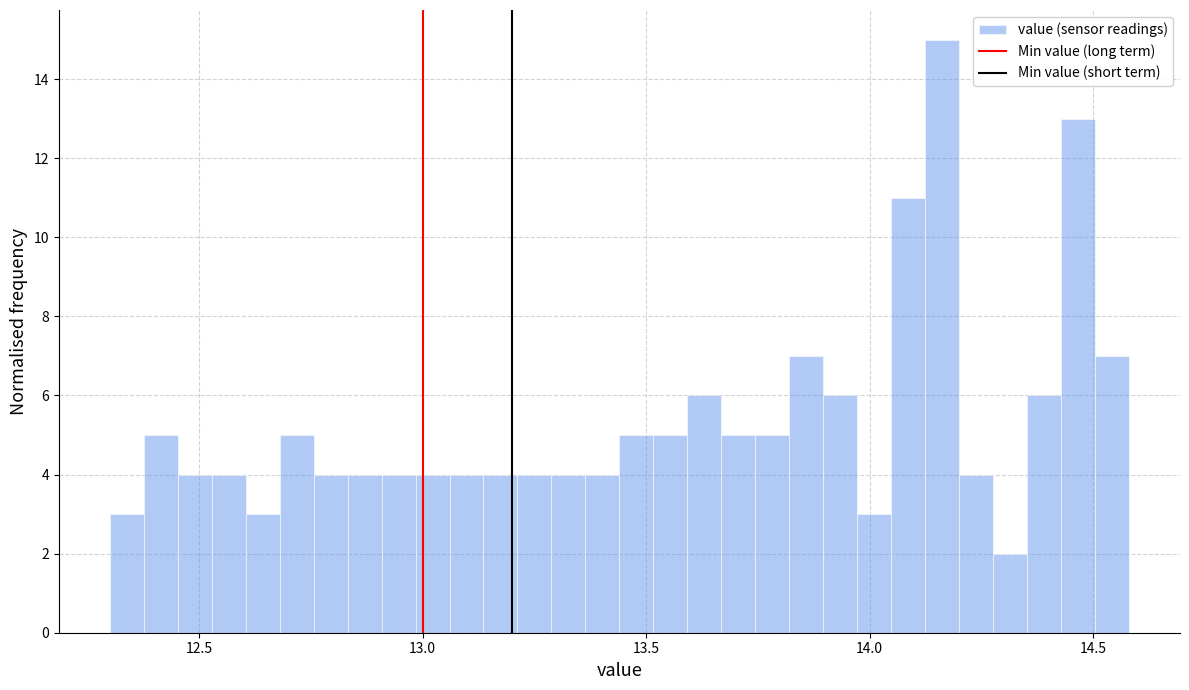

Read against the x-axis, roughly where is the centre of the tallest bar?

14.15